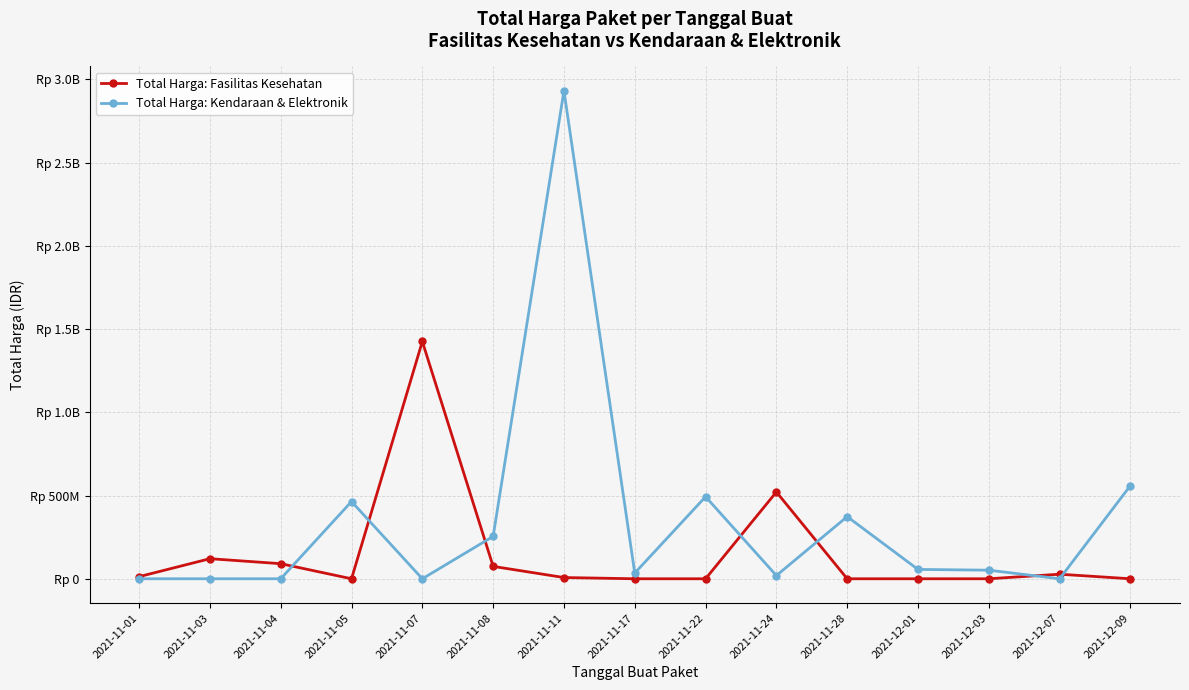

Which series has the largest range (max minus min)?

Total Harga: Kendaraan & Elektronik